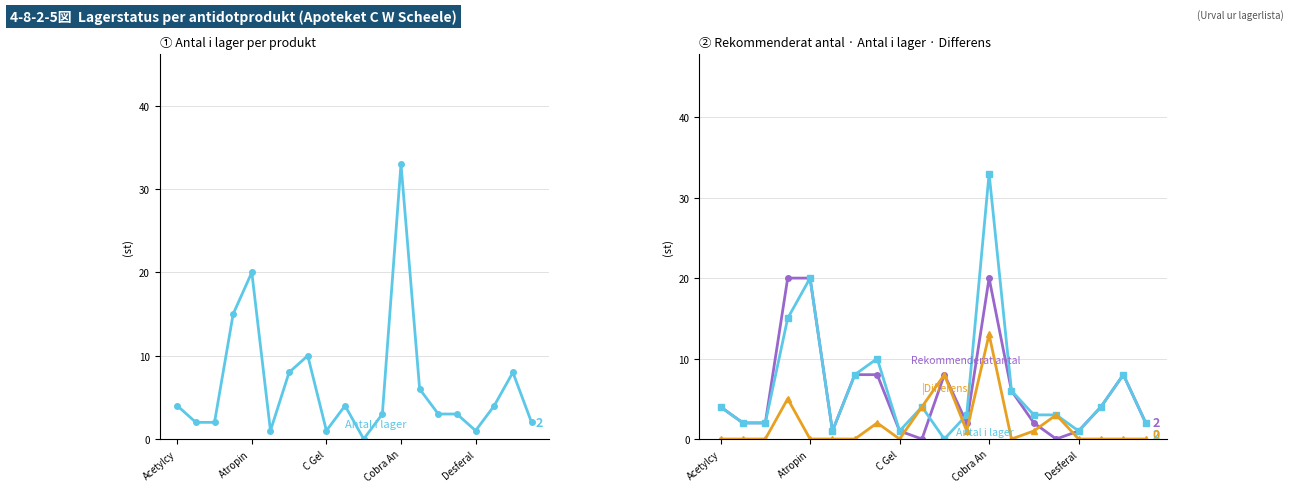

How many values in the Antal i lager series exceed 4?

7